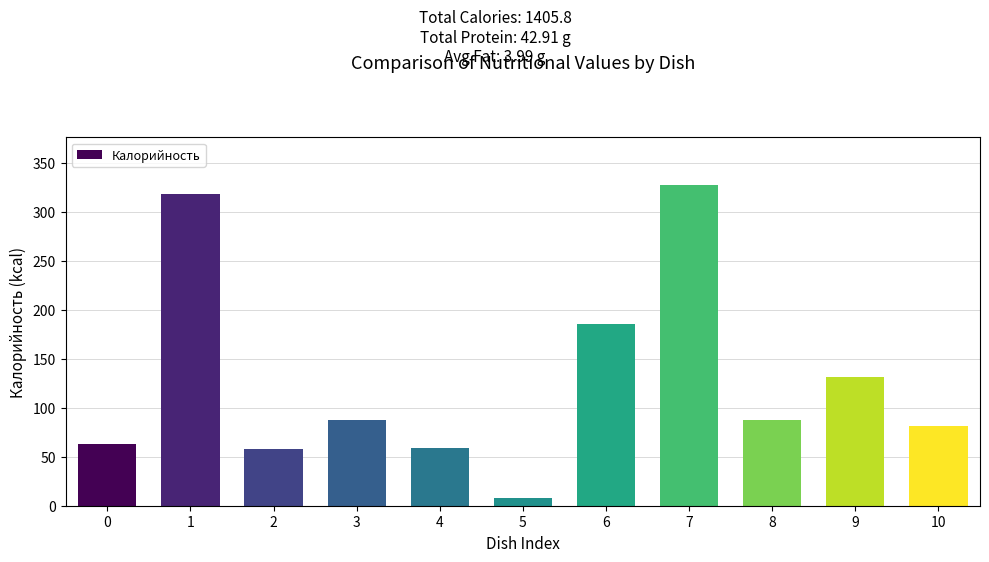

How many bars are there in total?

11